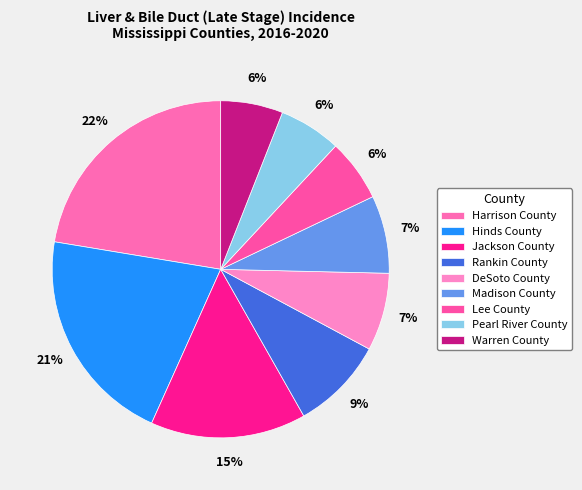

Does any single category account for the majority?

No